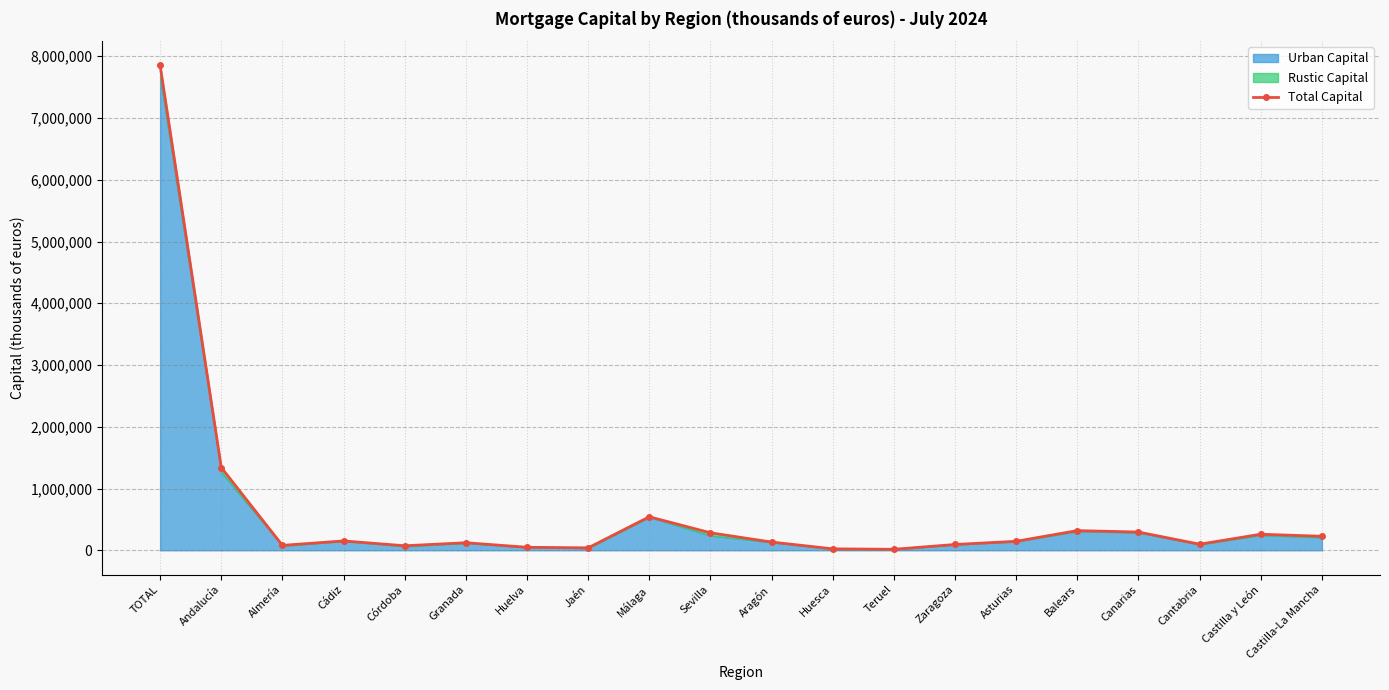

What is the change in value from Huelva to Canarias?

+246528